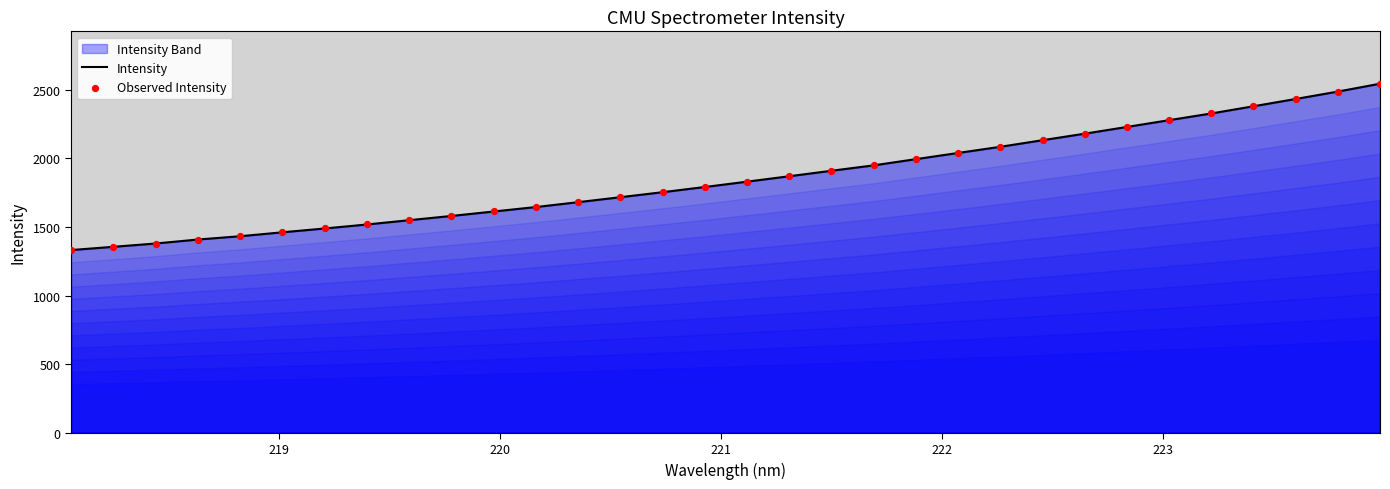

What is the maximum value shown in the chart?

2544.5